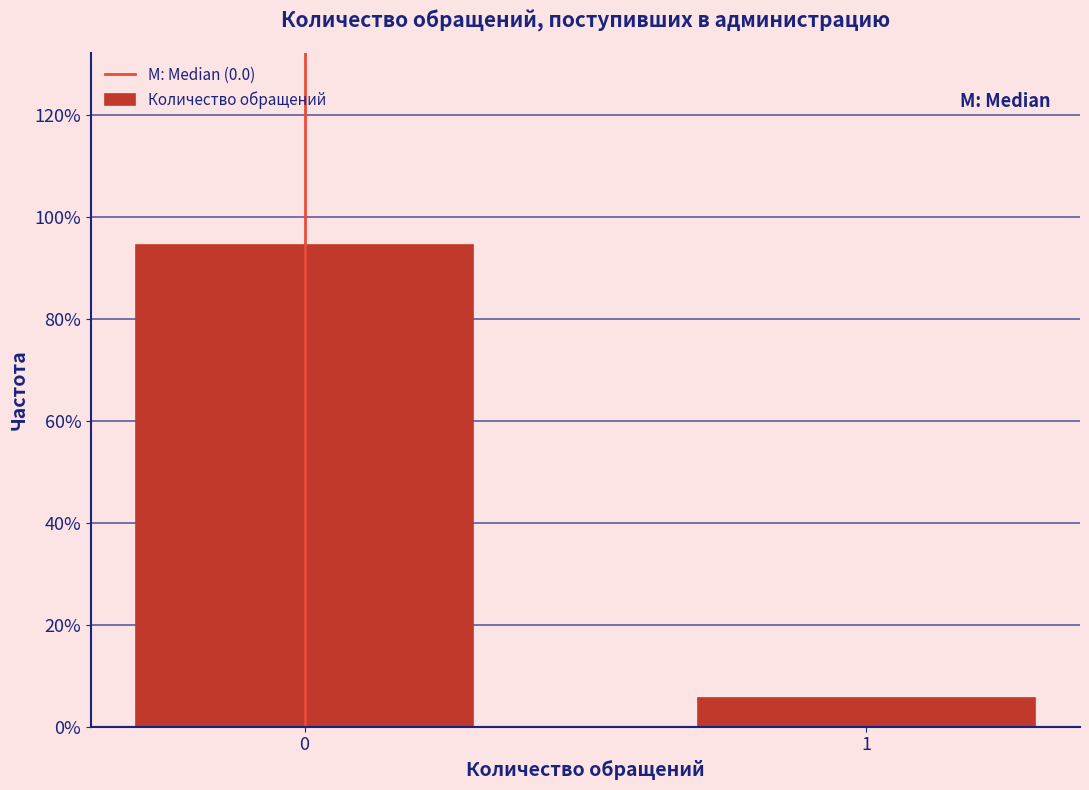

Are the bars horizontal?

No